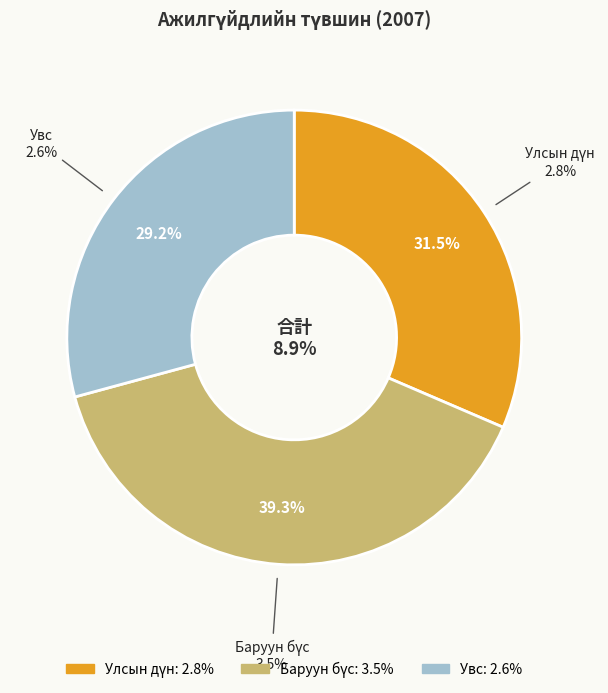

What is the largest slice in the pie chart?

Баруун бүс